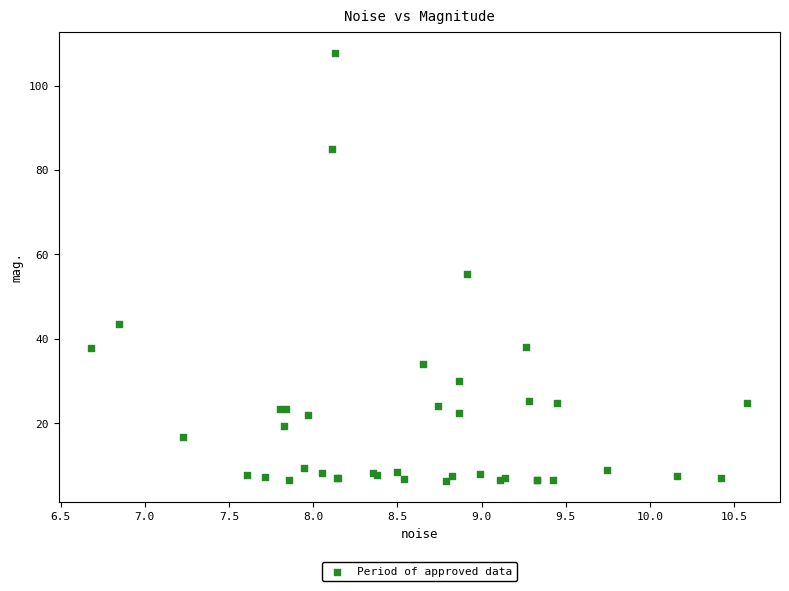

What Y value in the scatter plot is closest to 57?

55.3